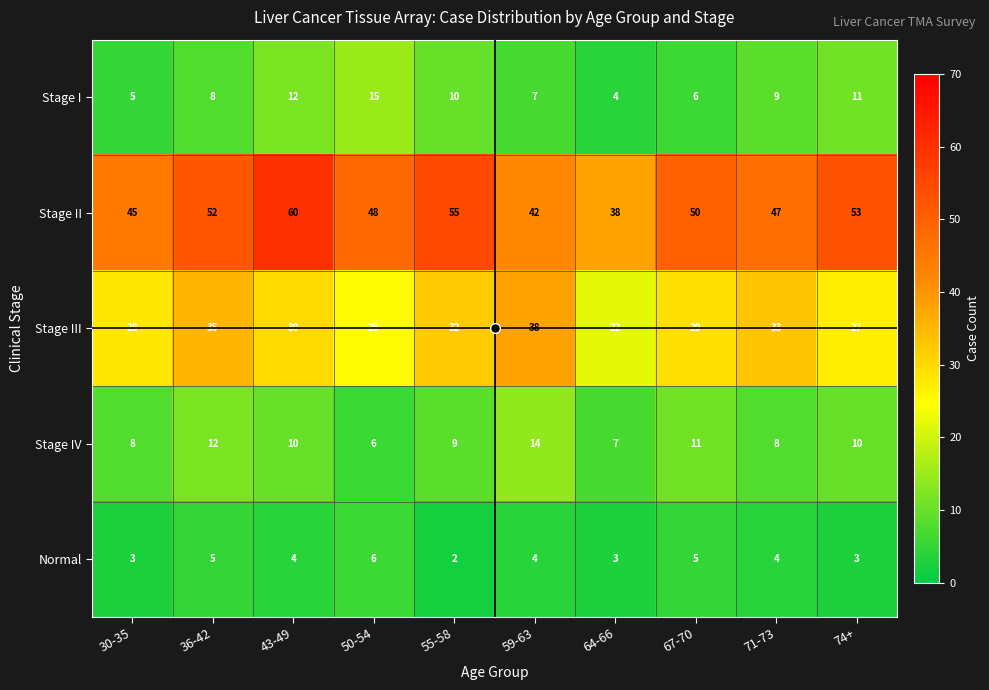

What is the total value across all series at 67-70?

101